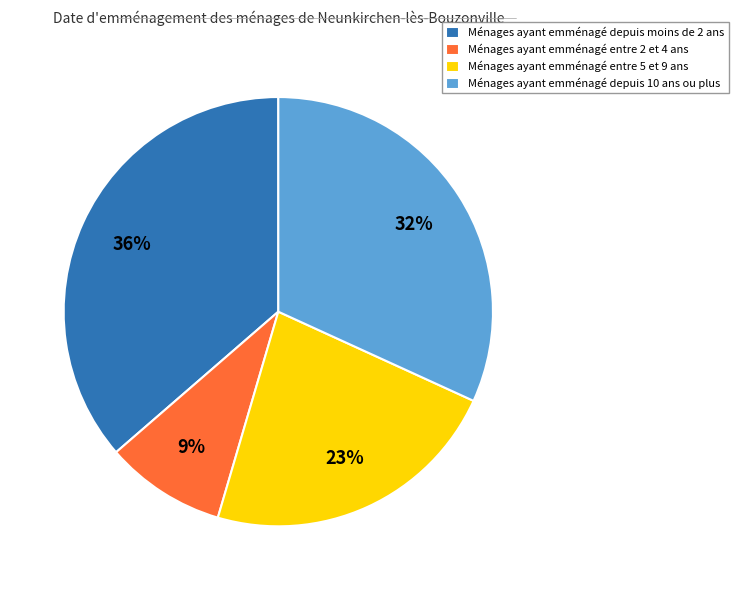

Rank the categories by value from highest to lowest.

Ménages ayant emménagé depuis moins de 2 ans, Ménages ayant emménagé depuis 10 ans ou plus, Ménages ayant emménagé entre 5 et 9 ans, Ménages ayant emménagé entre 2 et 4 ans